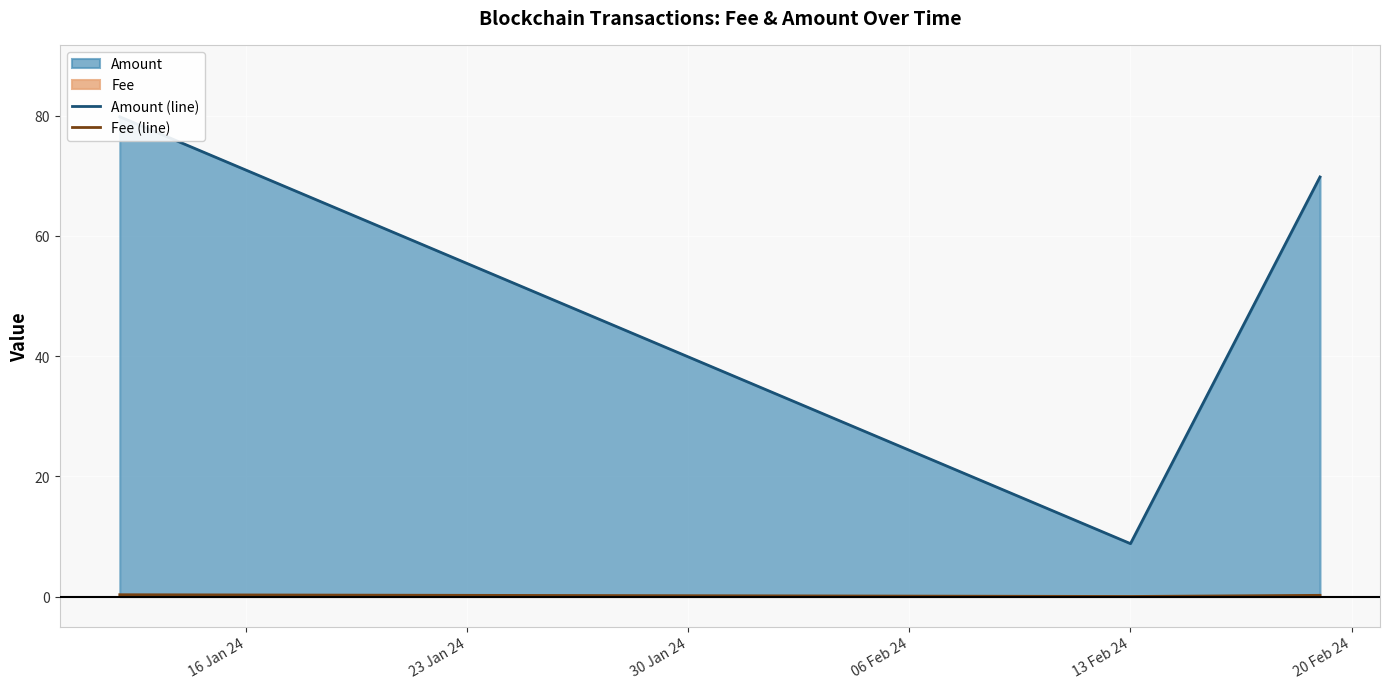

What is the value of the Amount (line) point at the 3rd from the left?

69.8